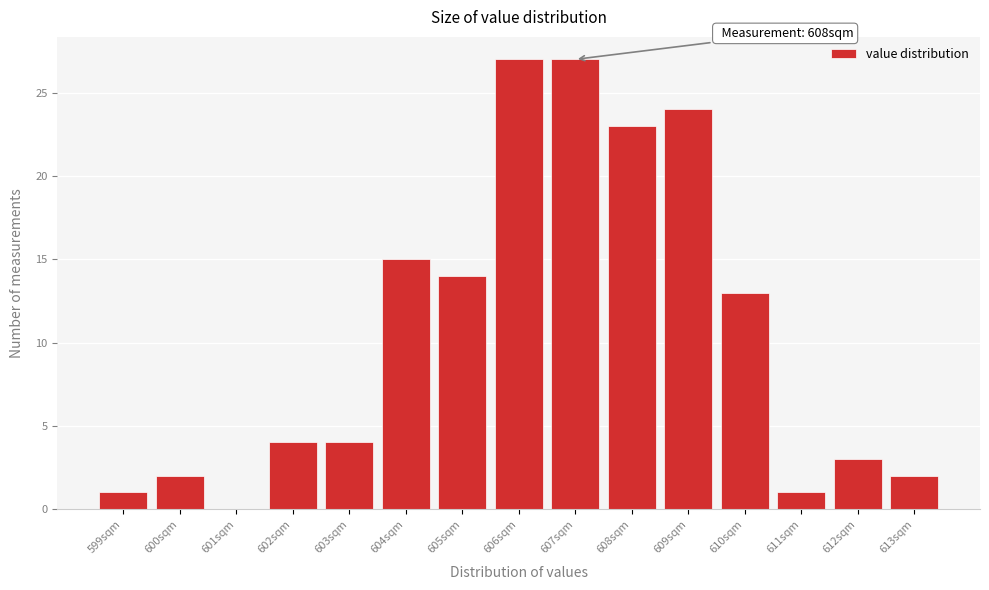

Reading right to left, extract all data points from this chart.

613sqm=2	612sqm=3	611sqm=1	610sqm=13	609sqm=24	608sqm=23	607sqm=27	606sqm=27	605sqm=14	604sqm=15	603sqm=4	602sqm=4	601sqm=0	600sqm=2	599sqm=1